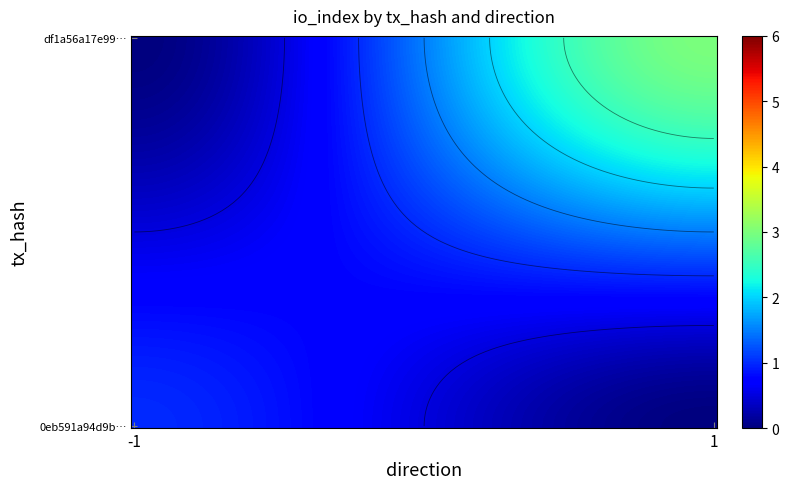

The 0eb591a94d9bbe697f615d4cebb1019bcac4551 series shows 1 at io_index. True or false?

False